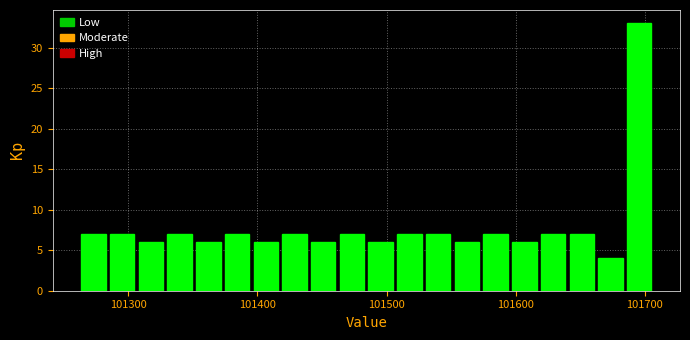

Around what value on the x-axis is the tallest bar? Give the approximate position of its centre, as read against the axis.

101700